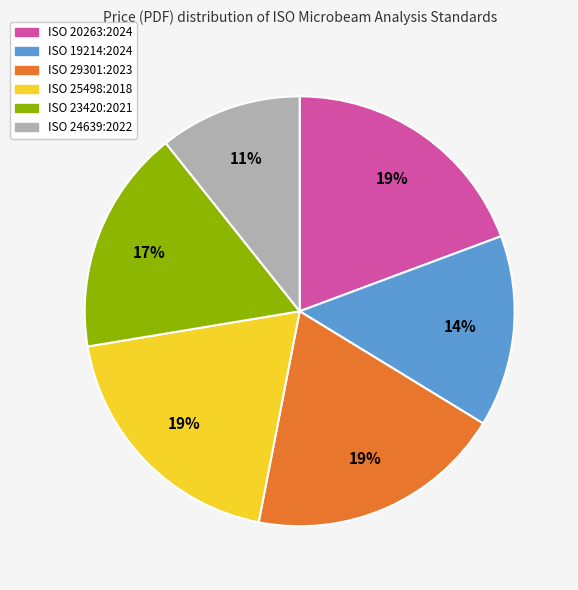

To the nearest percent, what is the combined percentage of ISO 24639:2022 and ISO 23420:2021?

28%